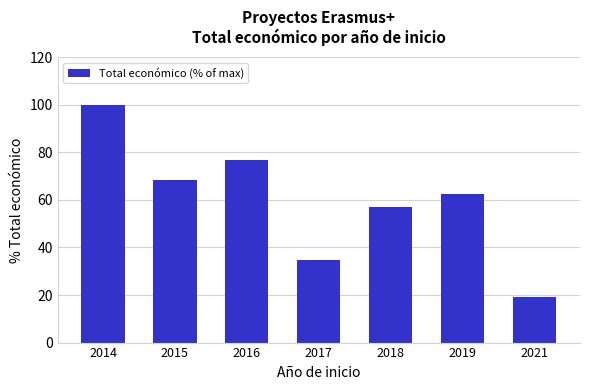

Which has a higher value, 2016 or 2018?

2016